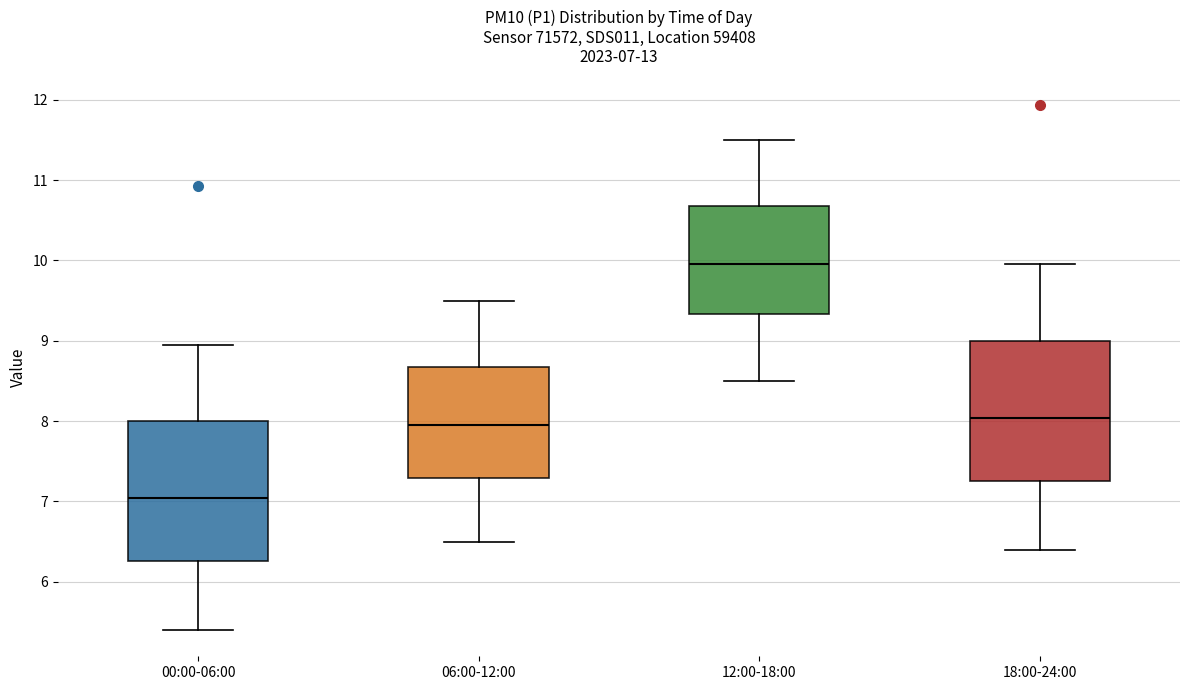

Which box has the lowest median line?

00:00-06:00